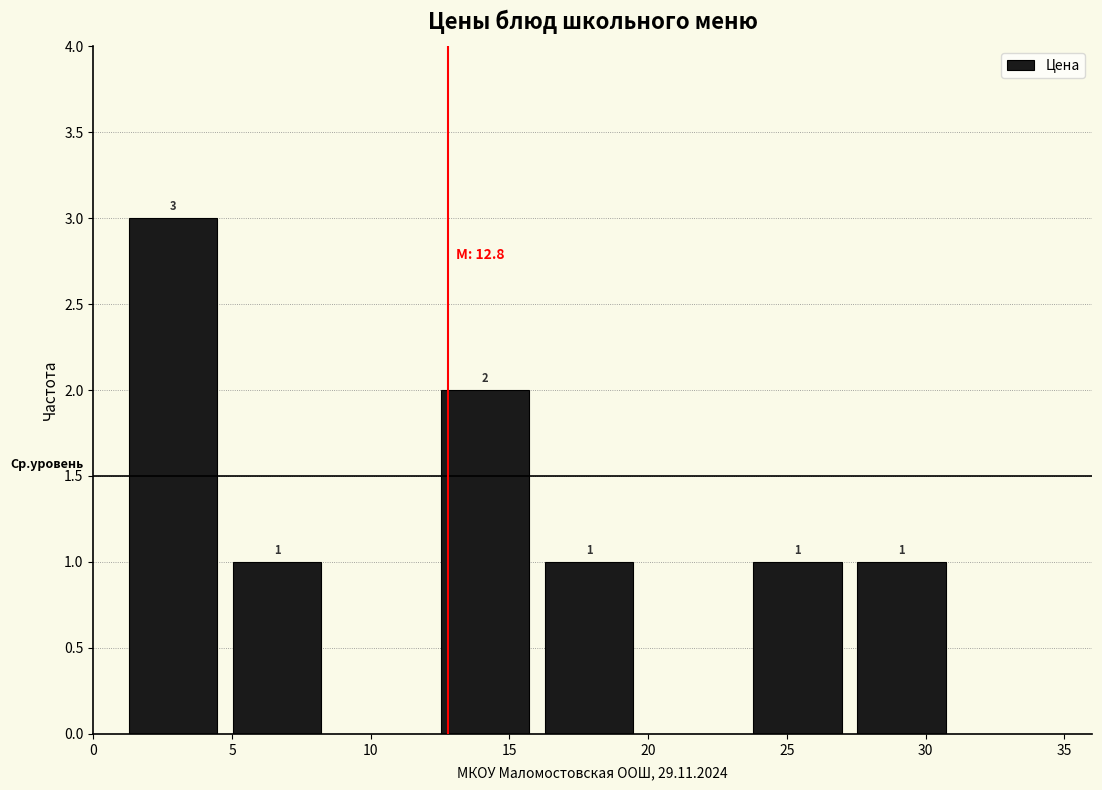

Over which range of the x-axis is the bar tallest?

1.00 to 4.75